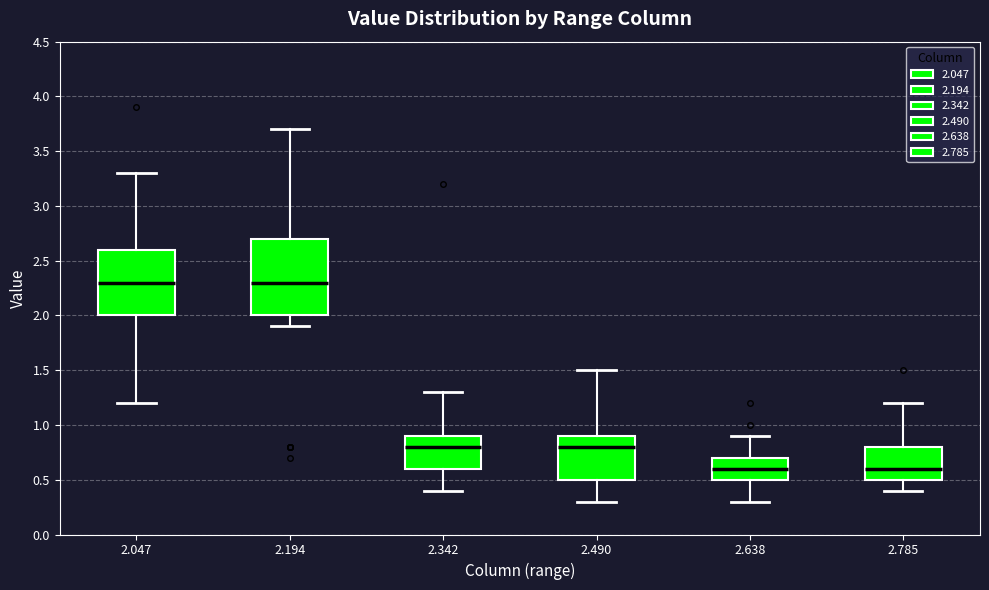

Comparing the boxes themselves (not the whiskers), which one is the tallest?

2.194